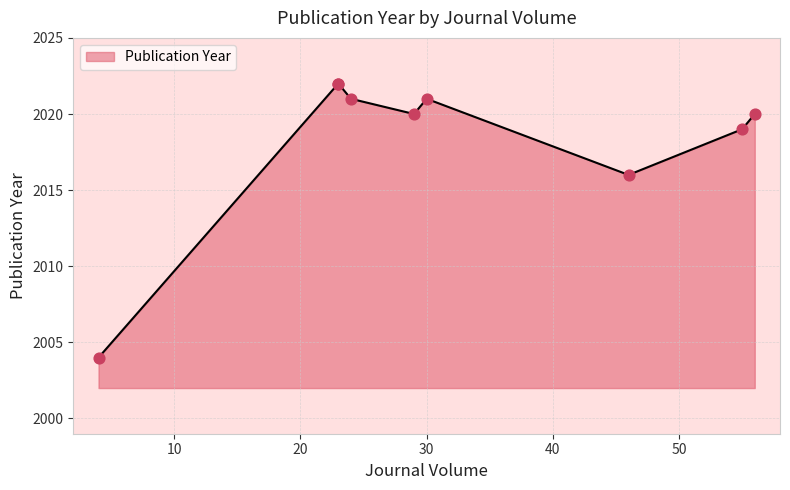

Approximately how many times larger is the value at 46 compared to 23?

1.0